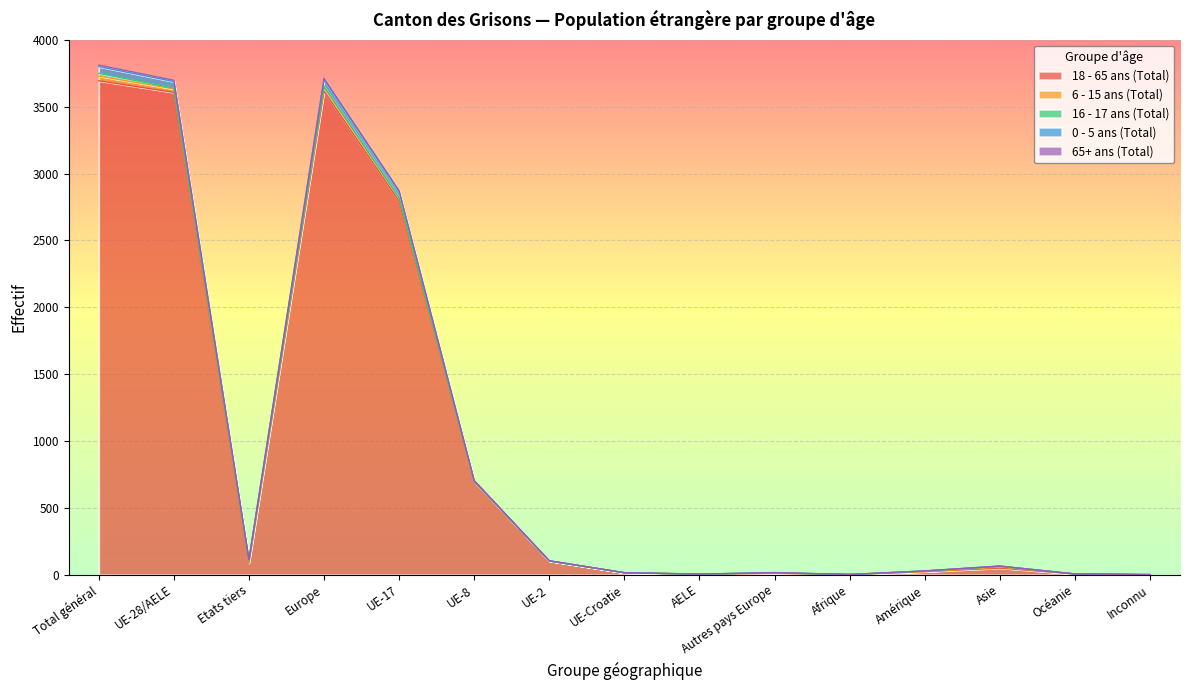

The 18 - 65 ans (Total) series shows 696 at UE-8. True or false?

True